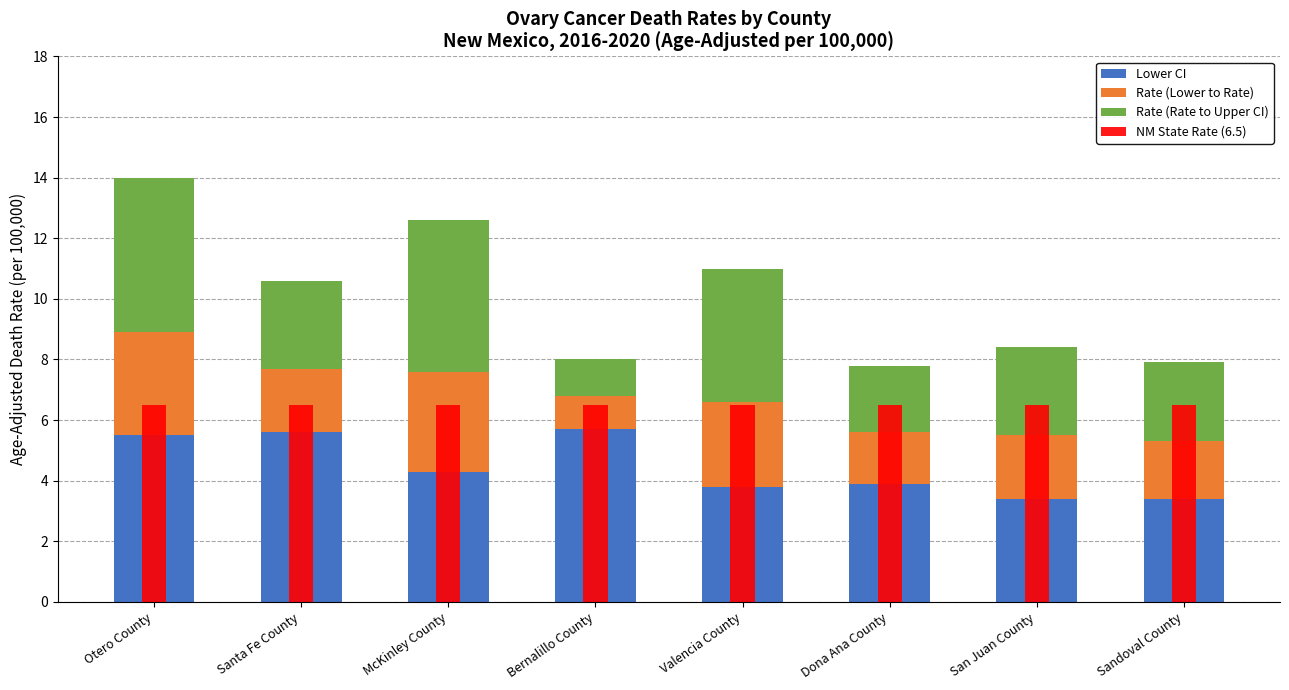

List the series in order of their peak value, lowest first.

Rate (Lower to Rate), Rate (Rate to Upper CI), Lower CI, NM State Rate (6.5)